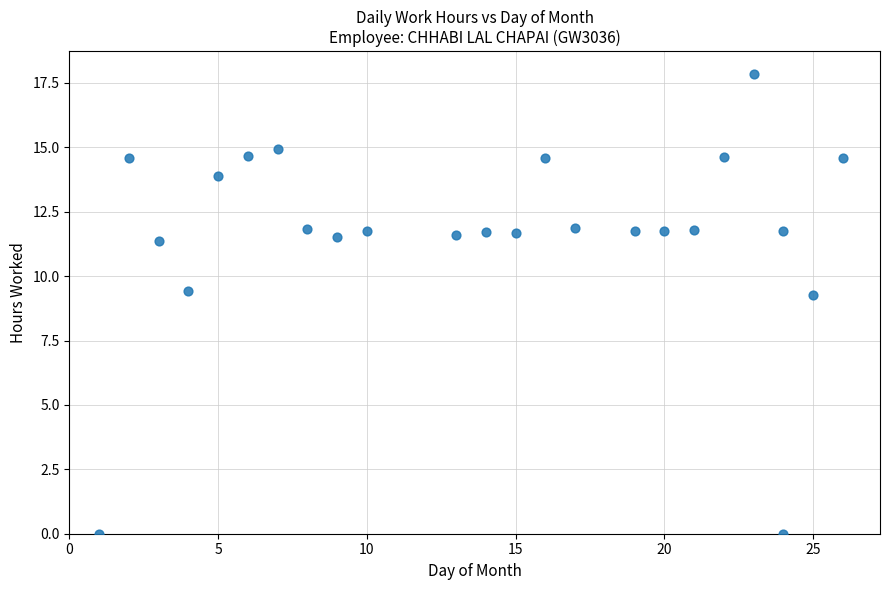

What is the range of X values (max minus min)?

25.0